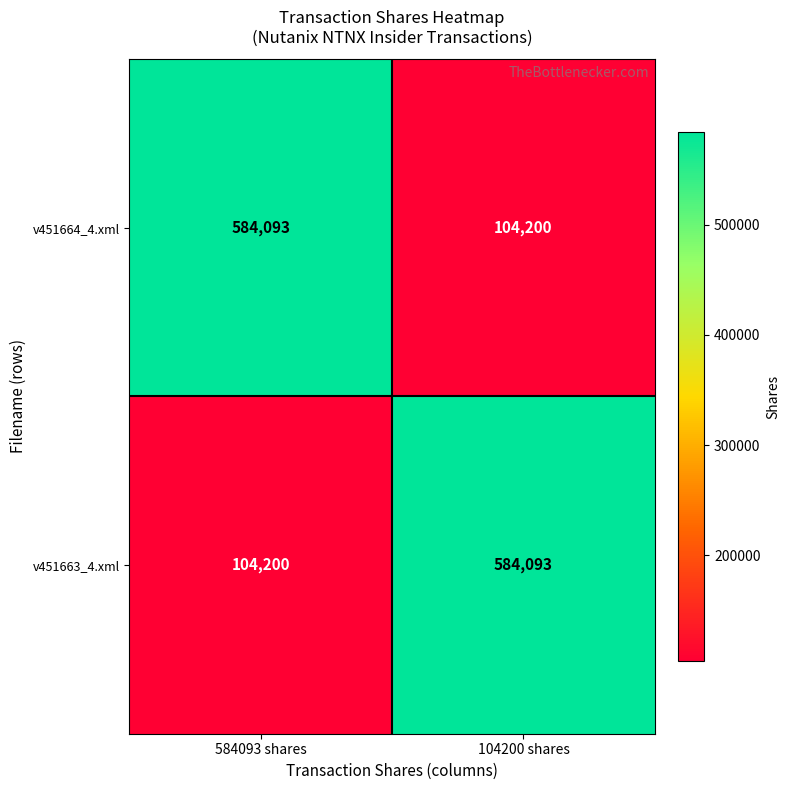

The value of v451664_4.xml at 104200 shares is 104200. True or false?

True